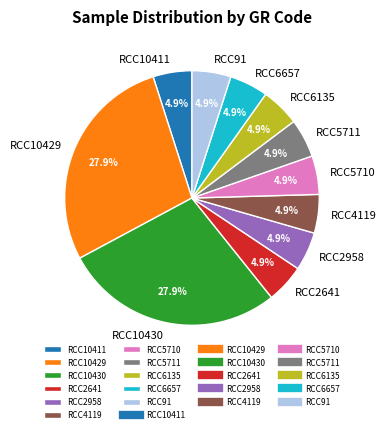

Approximately how many times larger is the value at RCC91 compared to RCC2641?

1.0